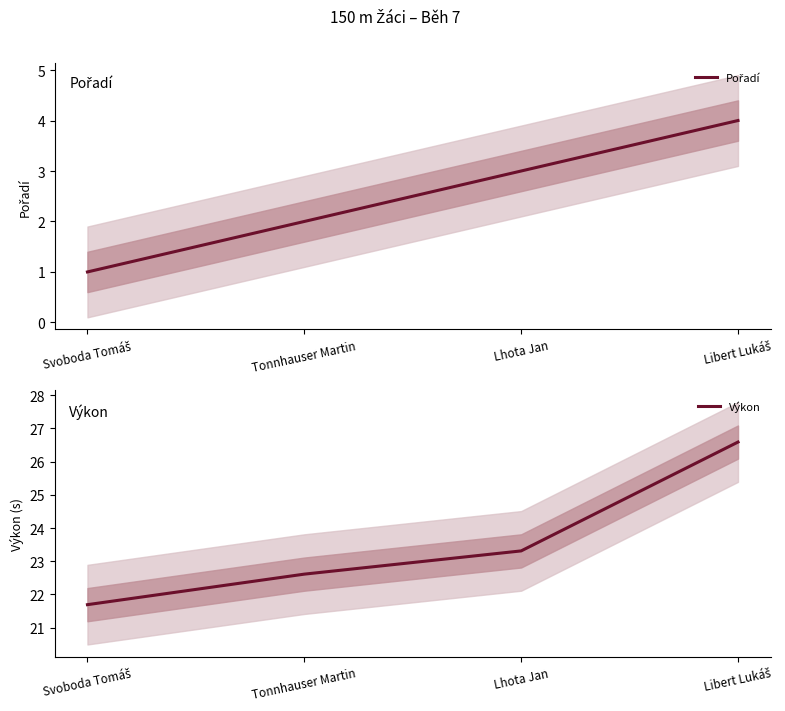

Which series has the widest spread of values?

Výkon